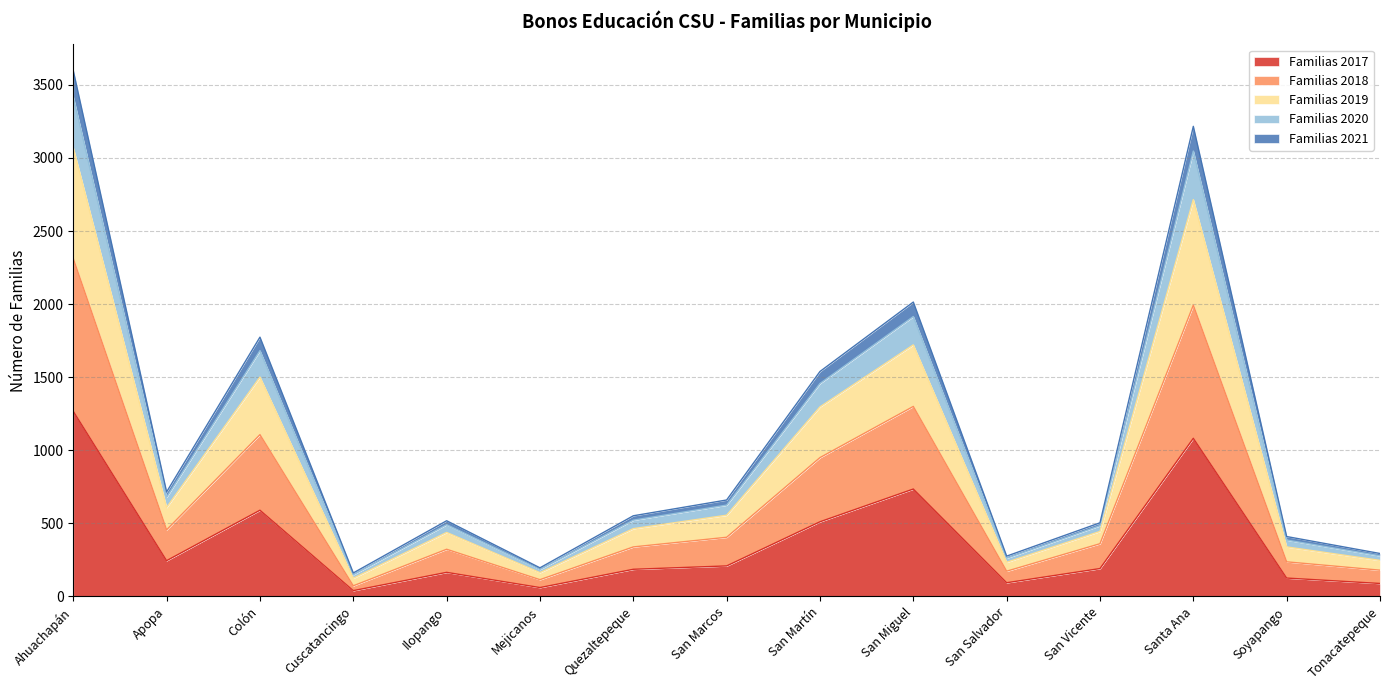

True or false: Familias 2018 and Familias 2019 intersect in this chart.

False